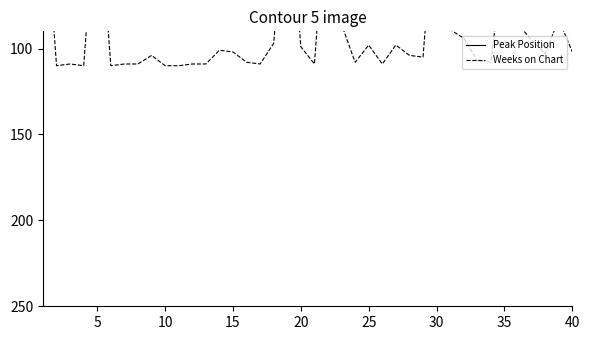

How many times do Weeks on Chart and Peak Position cross each other?

2